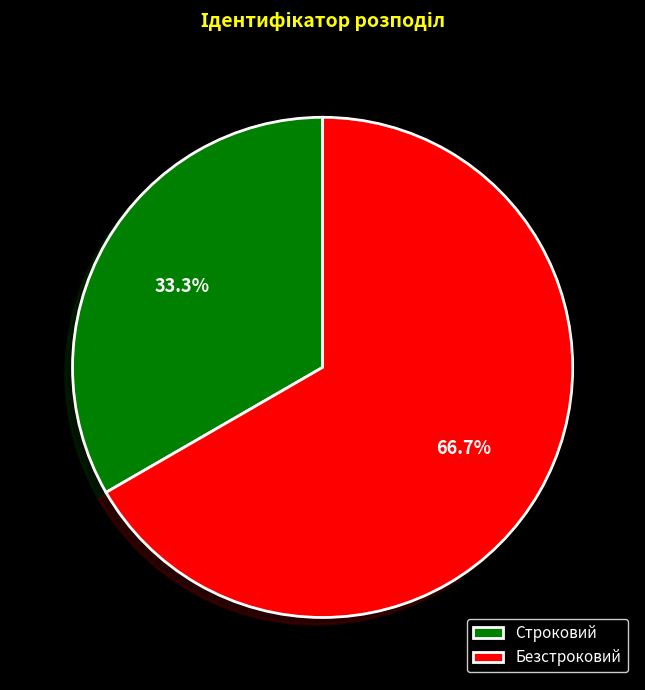

Does any single category account for the majority?

Yes